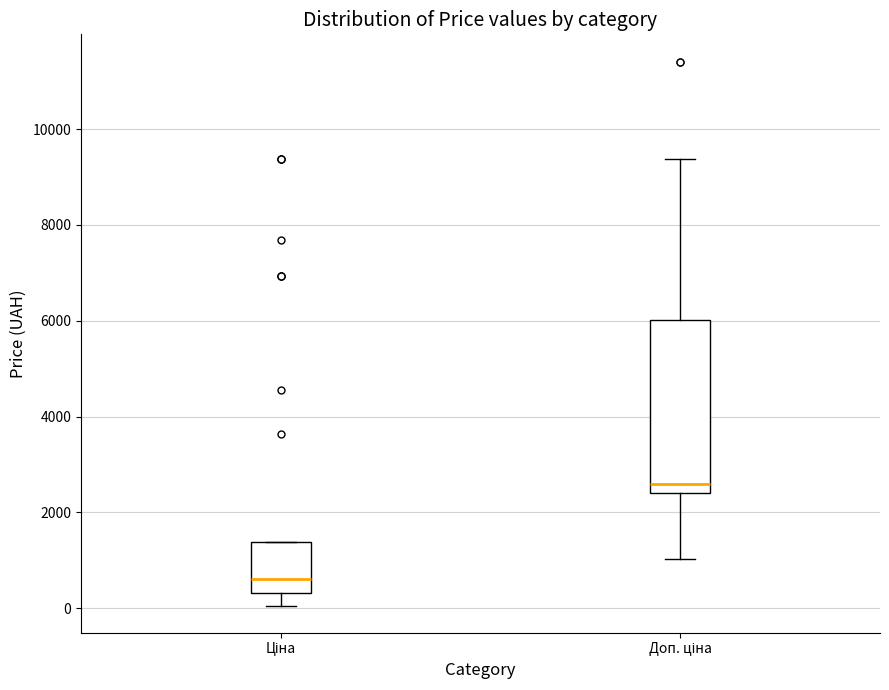

Which box has the highest median line?

Доп. ціна